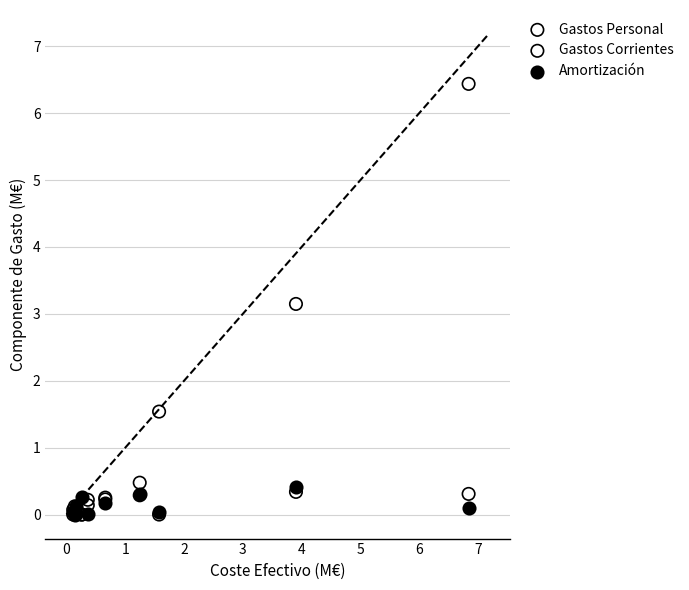

Across all series, what Y value is closest to 3?

3.1